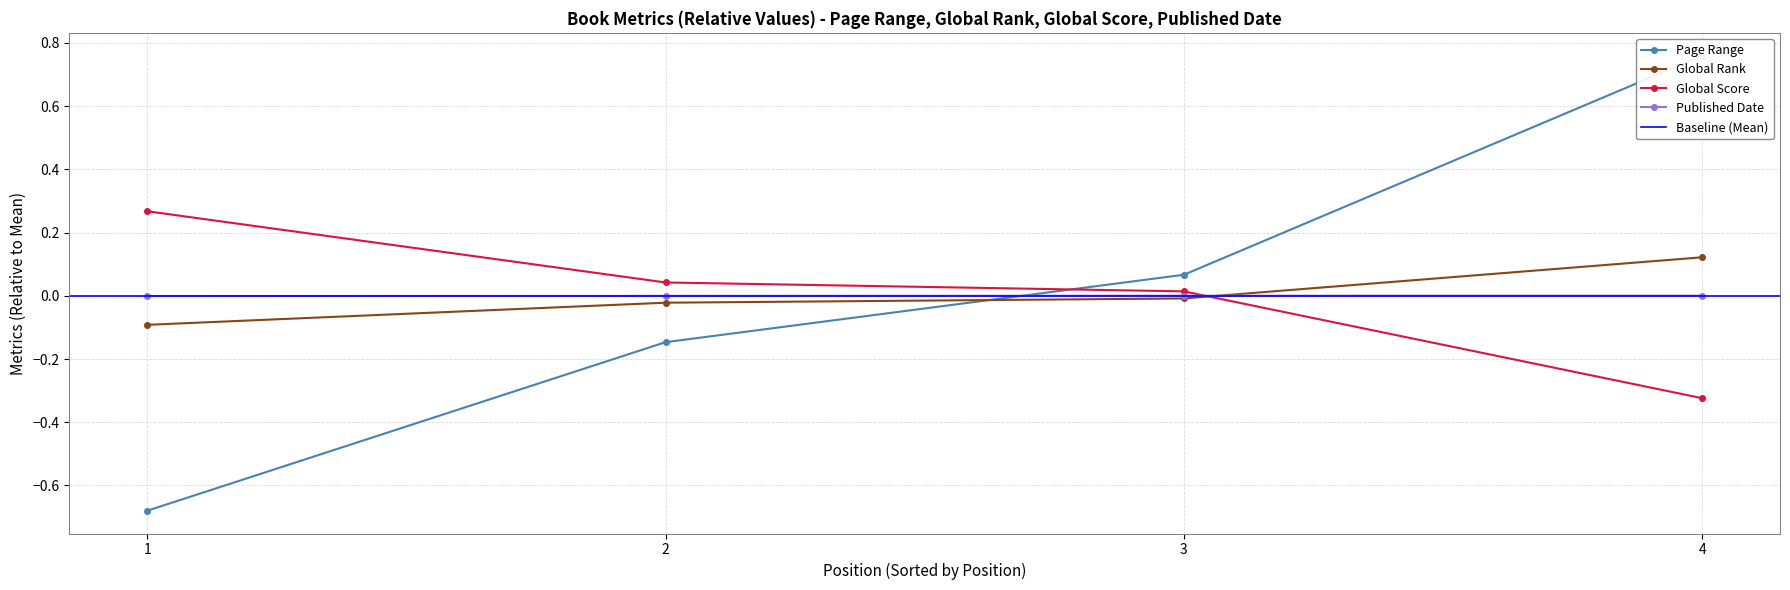

What is the difference between the highest and lowest values at 4?

1.1